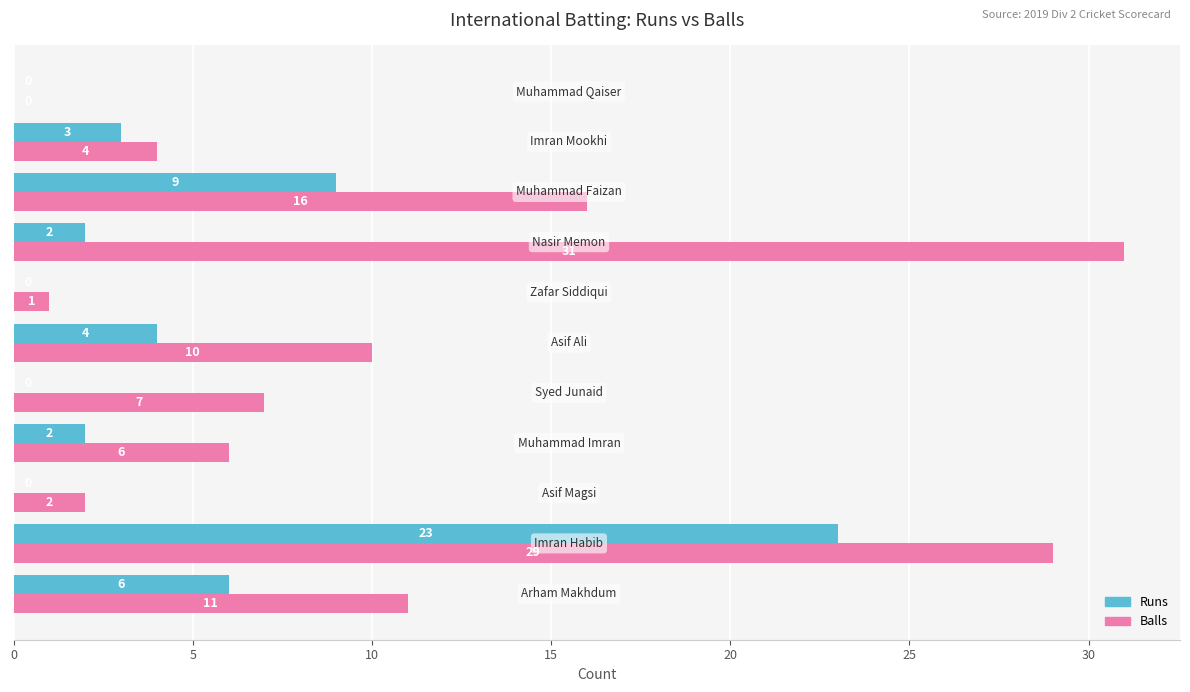

Which series has the largest total across all categories?

Balls